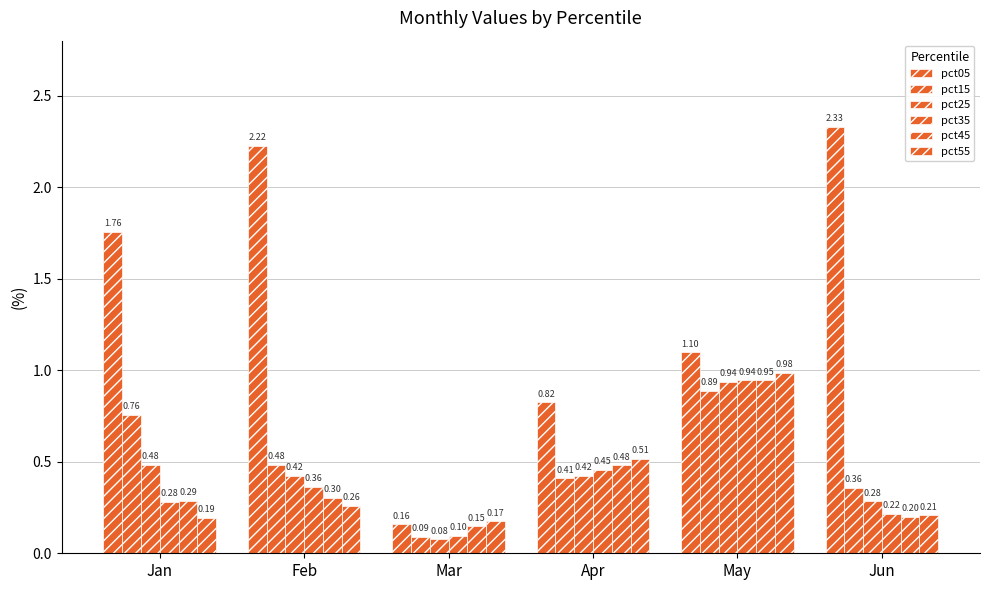

At how many categories does at least one series exceed 1?

4